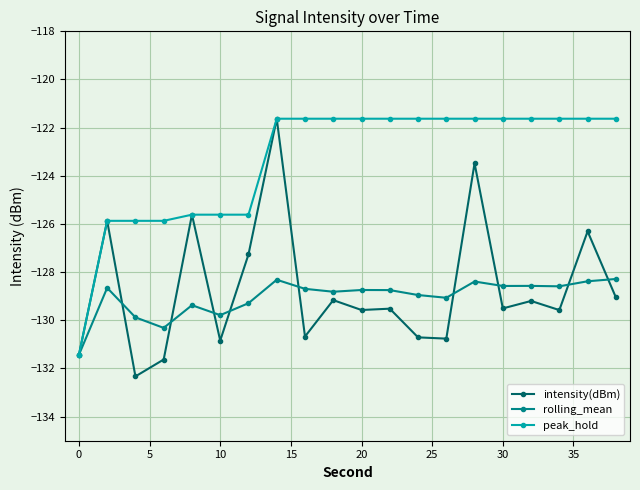

True or false: intensity(dBm) has more than 1 interior local peaks.

True